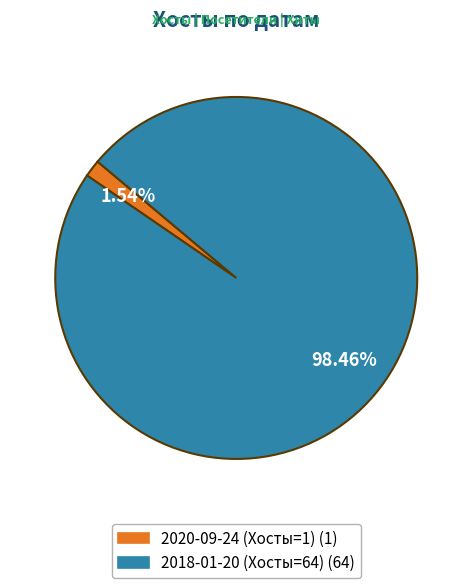

Is 2020-09-24 (Хосты=1) the majority of the pie?

No